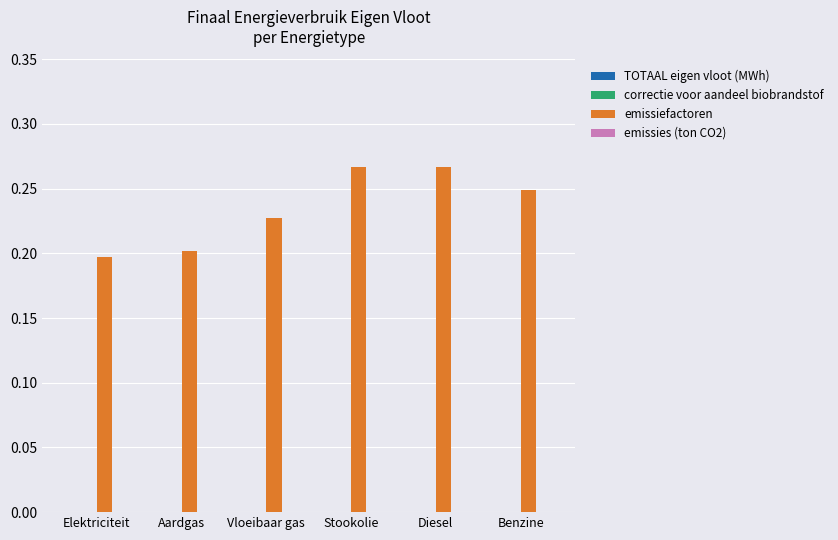

What is the label of the 4th bar from the right?

Vloeibaar gas